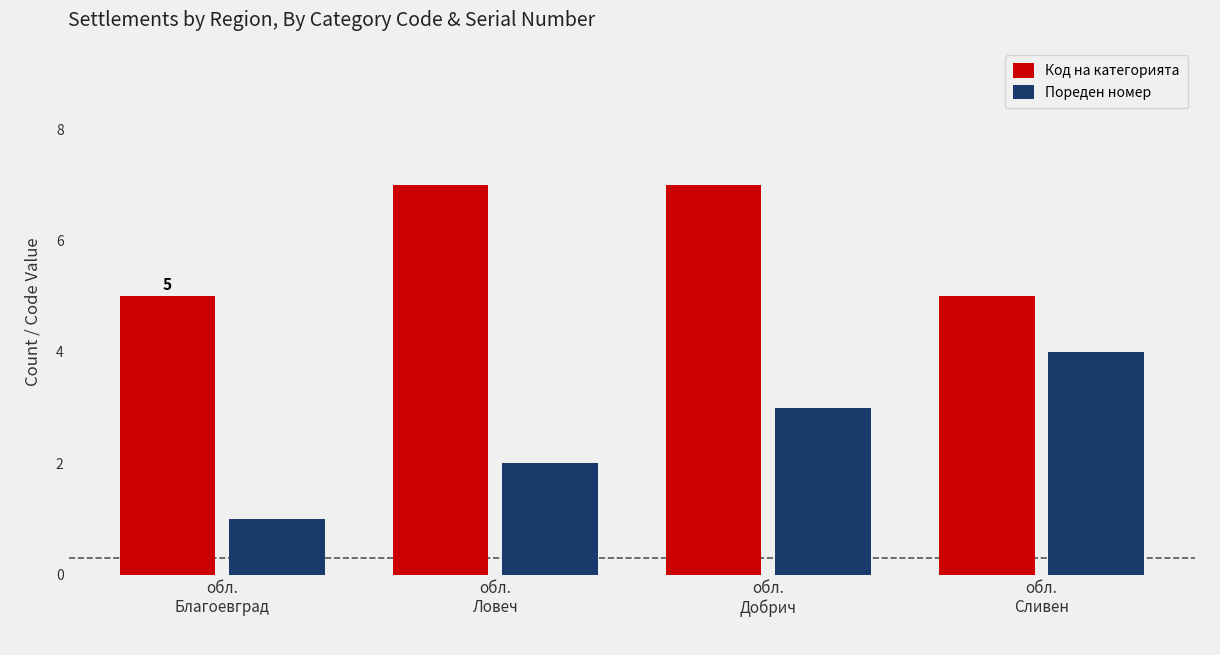

Reading left to right, extract all data points from this chart.

Код на категорията: 5	7	7	5
Пореден номер: 1	2	3	4